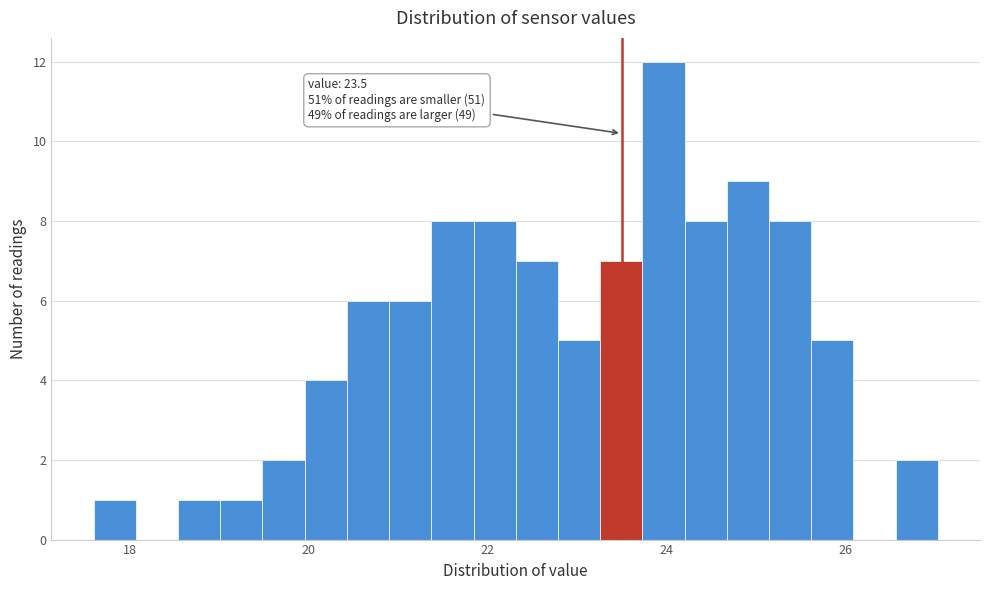

Read against the x-axis, roughly where is the centre of the tallest bar?

24.0